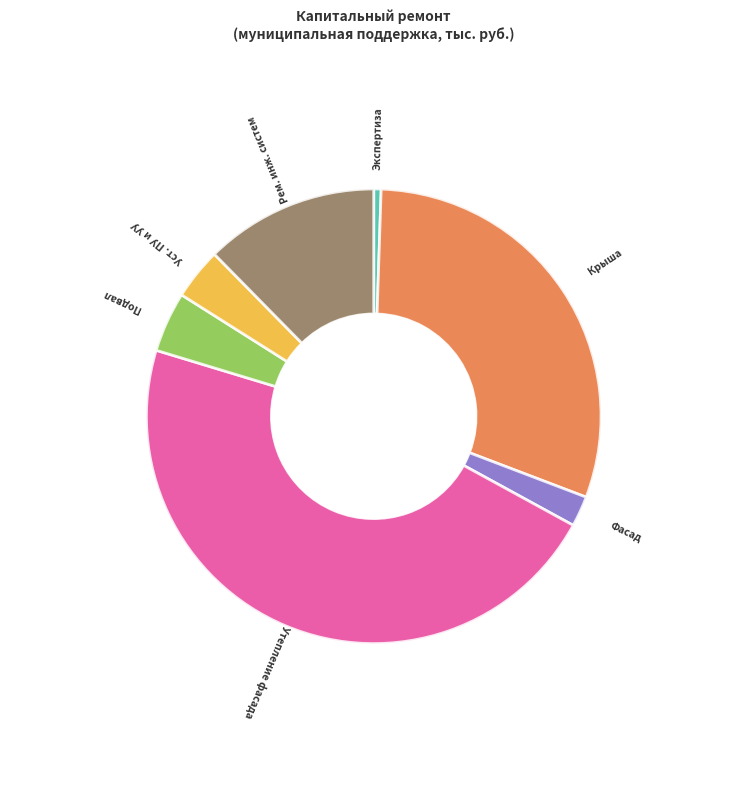

Does any single category account for the majority?

No